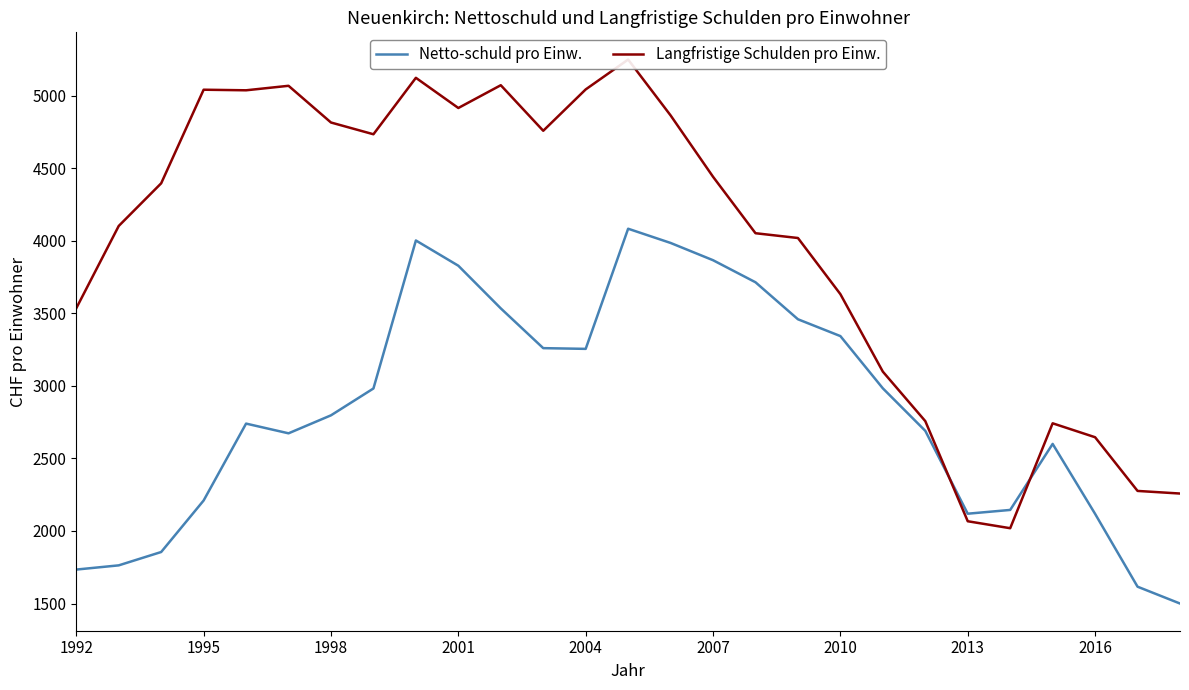

What are all the series names shown in the legend?

Netto-schuld pro Einw., Langfristige Schulden pro Einw.